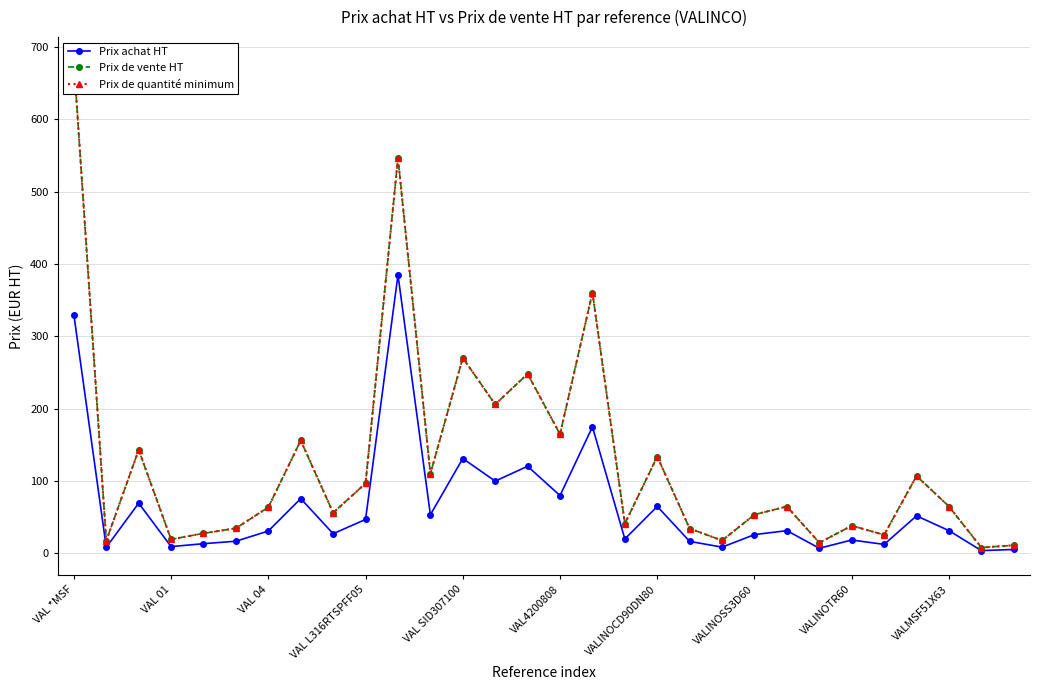

What is the difference between the maximum and minimum values in the Prix de vente HT series?

671.7